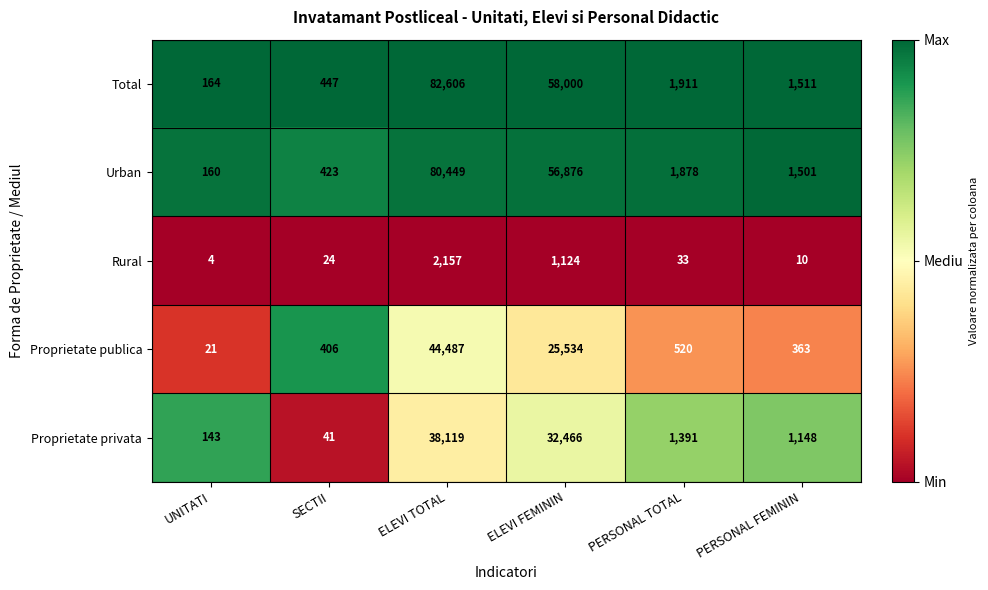

Which series changed the most between ELEVI TOTAL and PERSONAL FEMININ?

Total